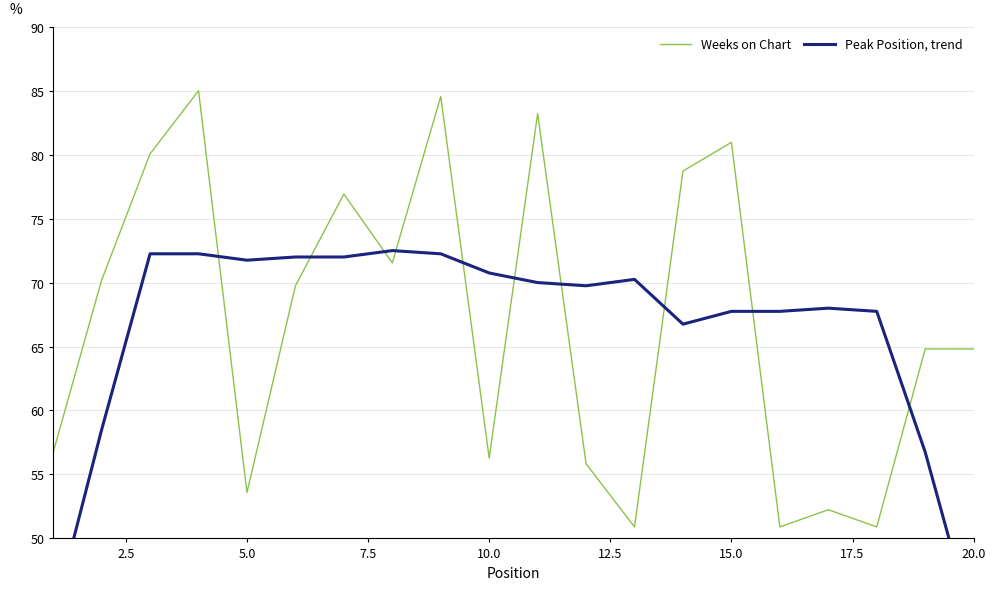

What is the lowest value of the Peak Position, trend series?

43.0